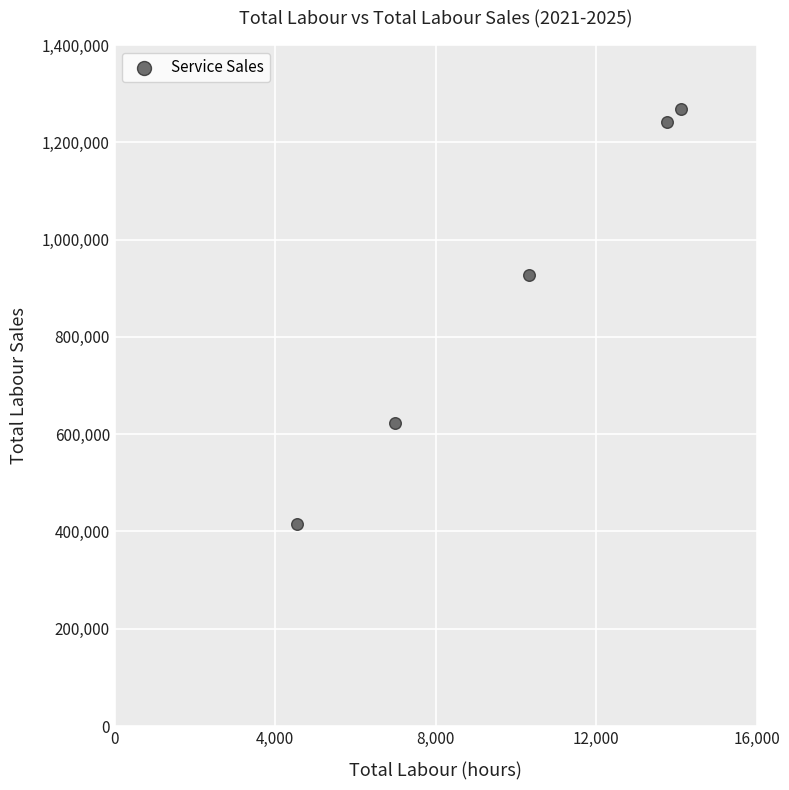

What Y value in the scatter plot is closest to 842355?

927516.0